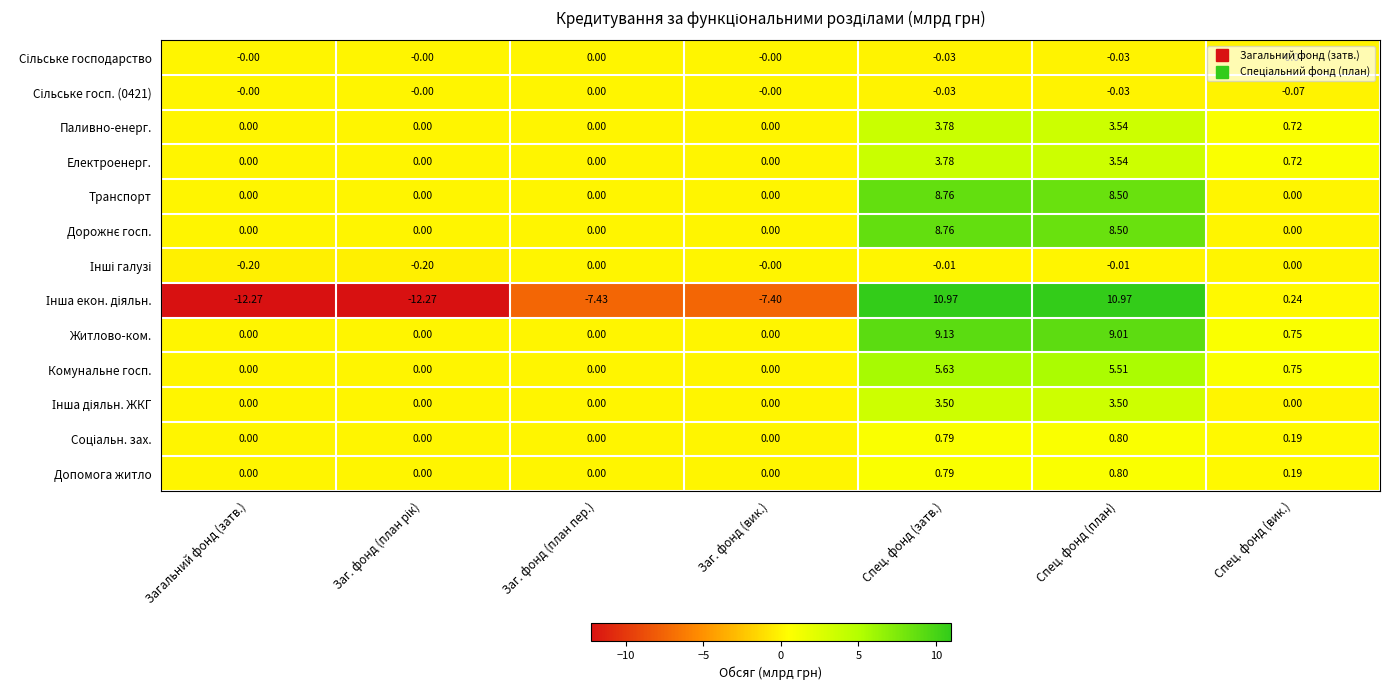

At which category is the sum across all series the highest?

Спец. фонд (затв.)